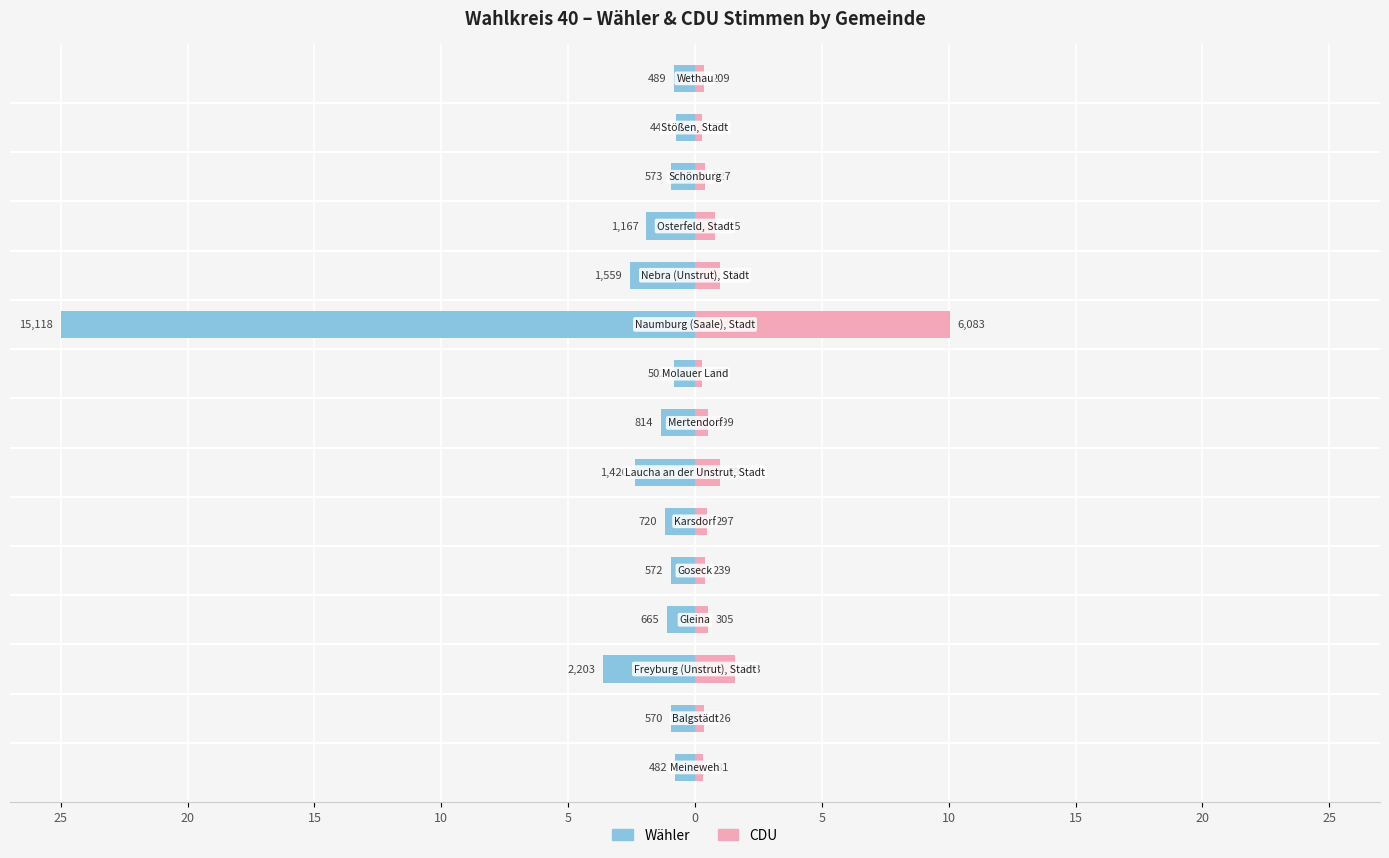

Which series has the largest range (max minus min)?

Wähler